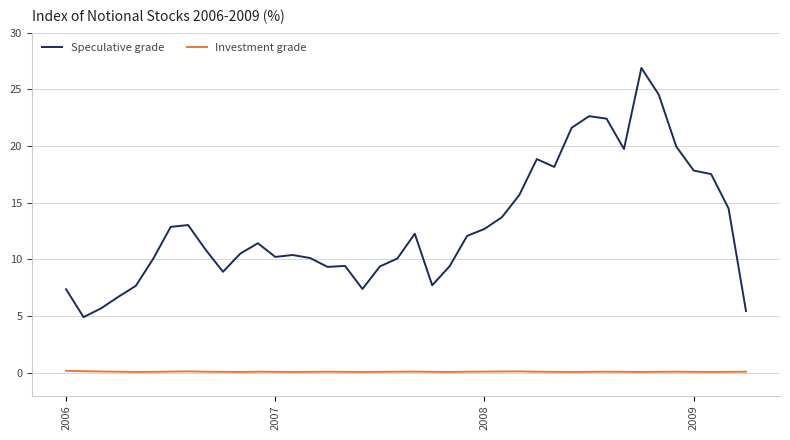

What is the lowest value of the Speculative grade series?

4.9